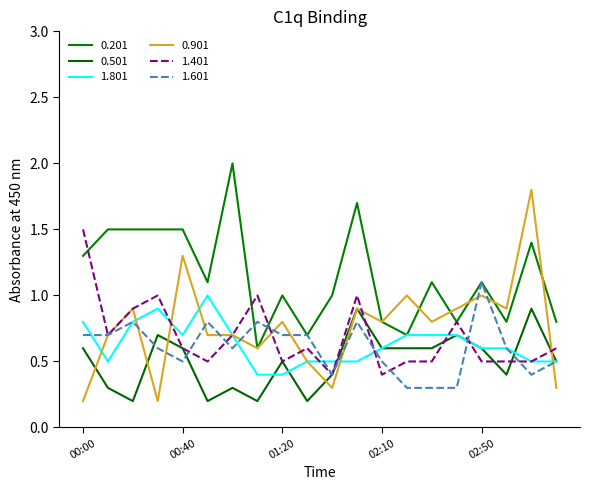

Is this an area chart (filled region under the line)?

No